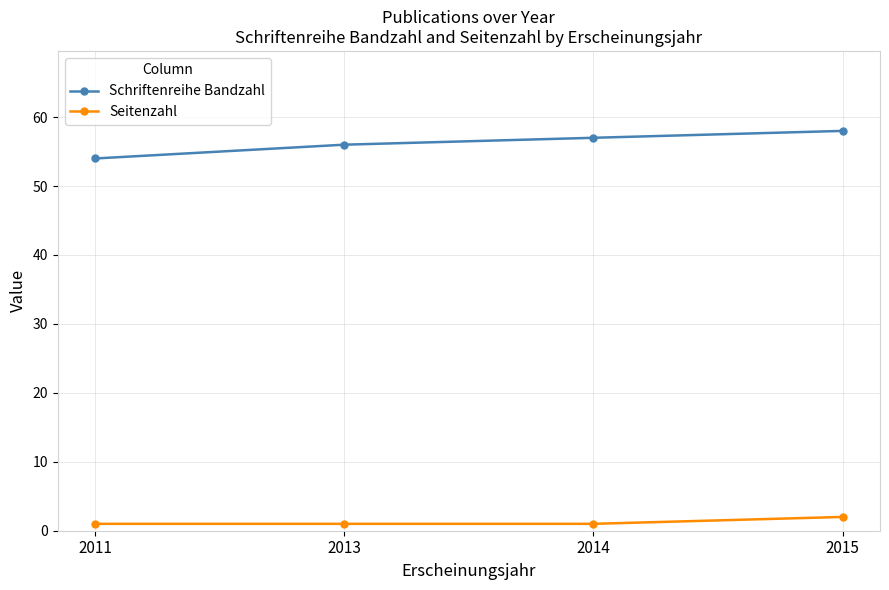

Which series has the widest spread of values?

Schriftenreihe Bandzahl